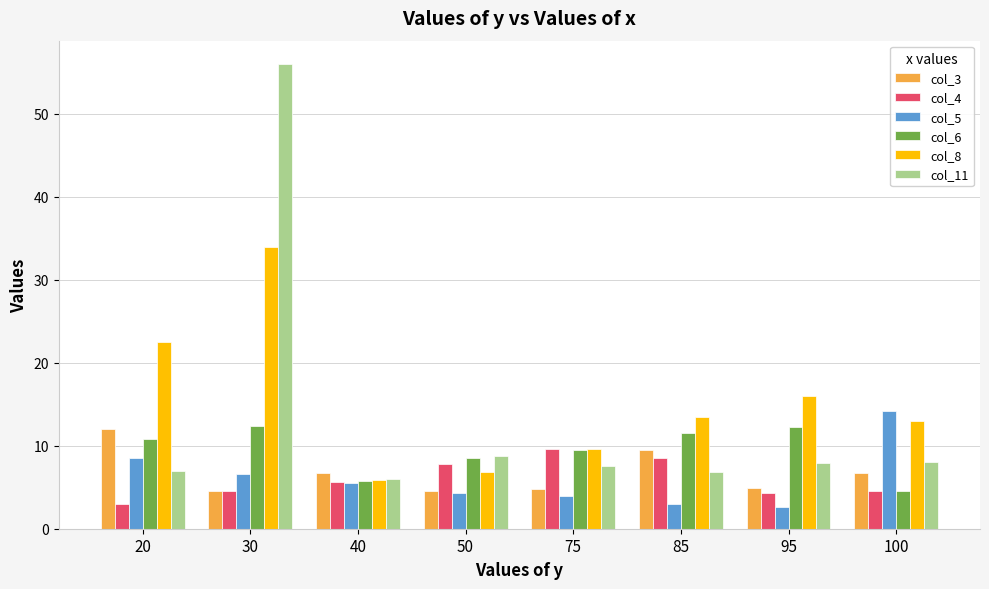

What is the greatest value displayed?

56.0